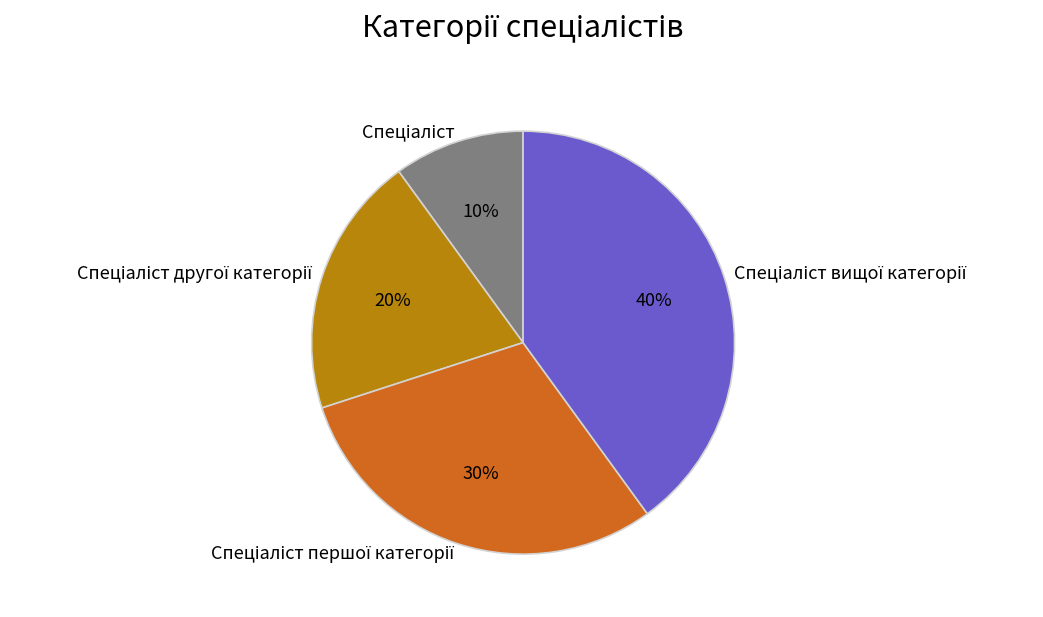

To the nearest percent, what is the average slice percentage?

25%